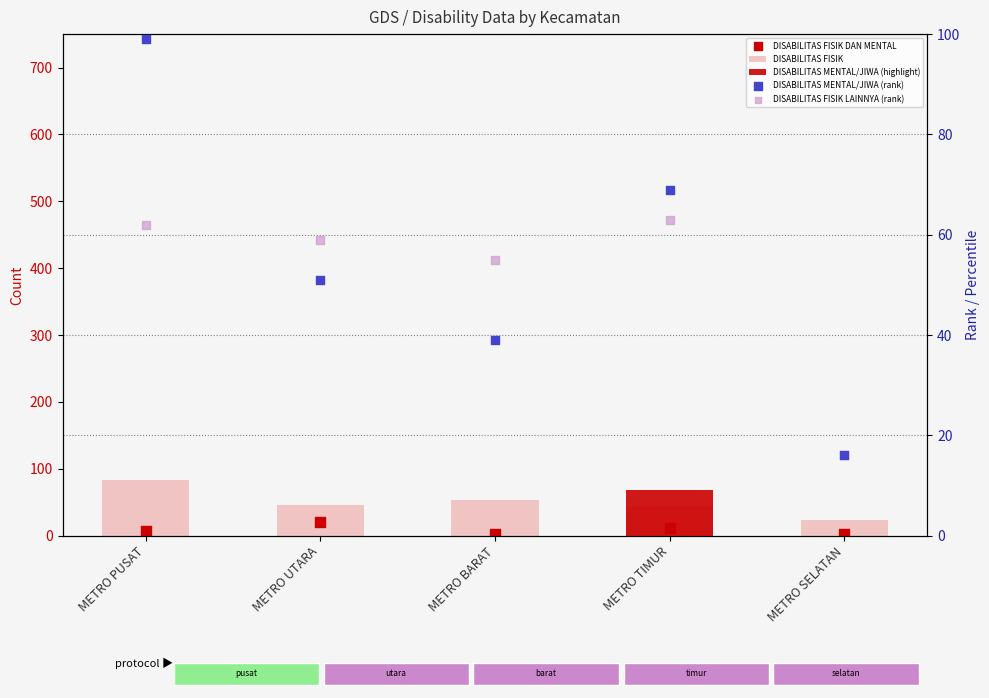

Which series reaches the maximum Y coordinate?

DISABILITAS MENTAL/JIWA (rank)